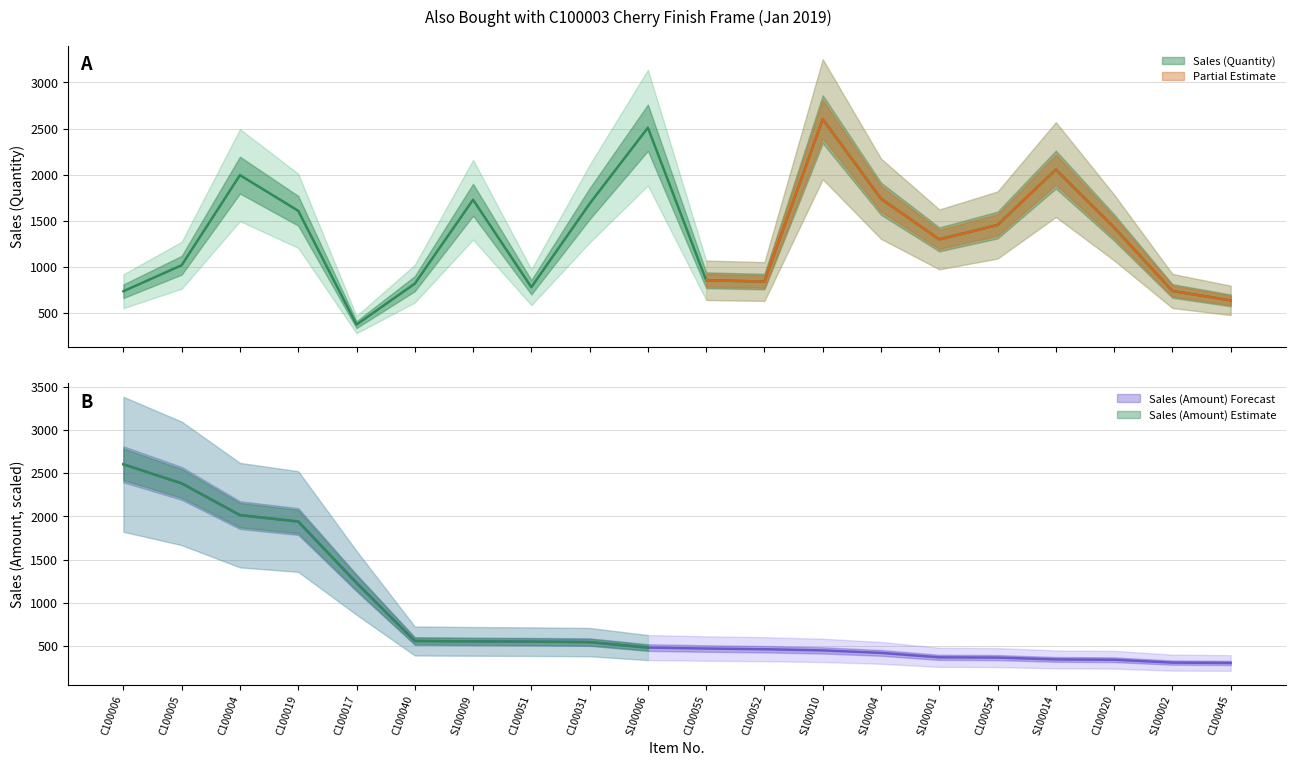

Which series has the largest range (max minus min)?

Sales (Amount)